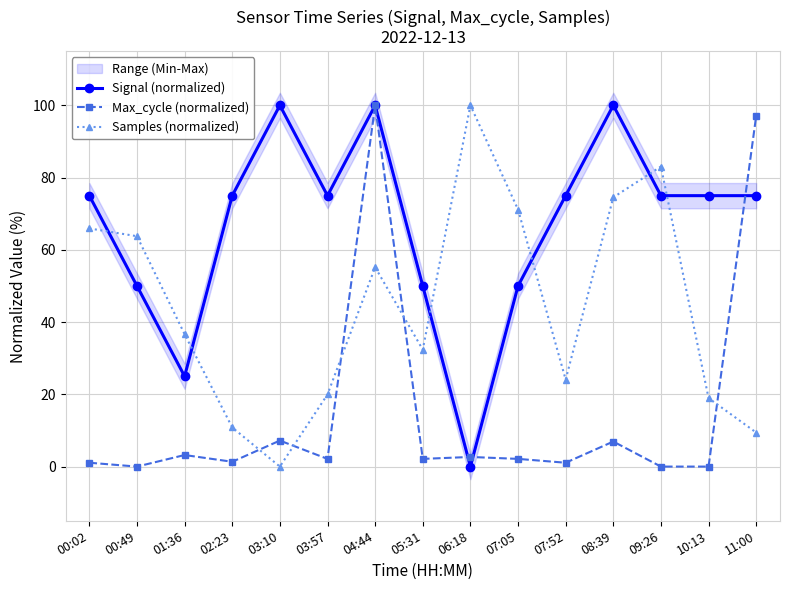

How many times do Max_cycle (normalized) and Samples (normalized) cross each other?

5